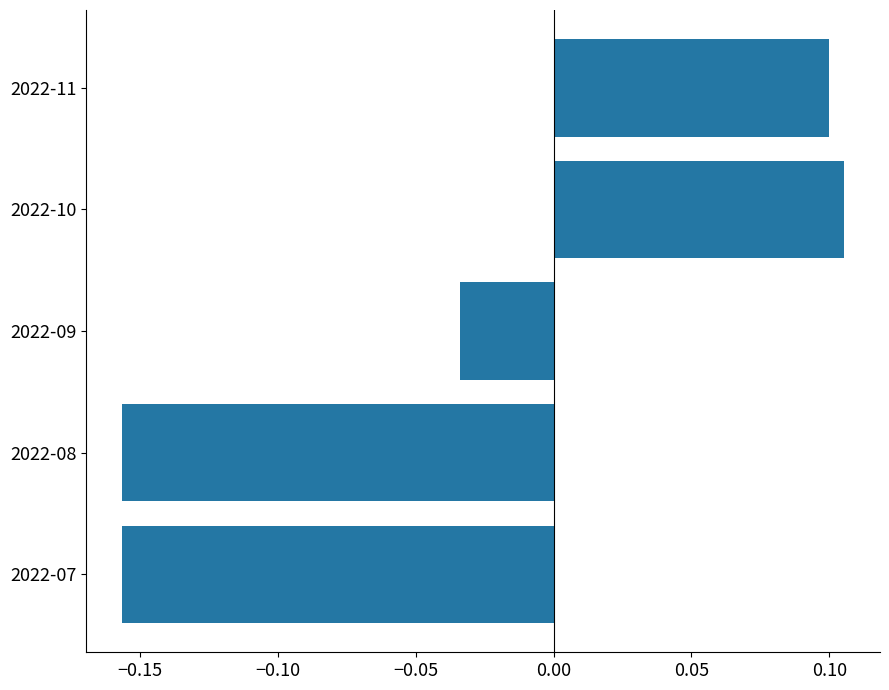

Does the chart contain stacked bars?

No